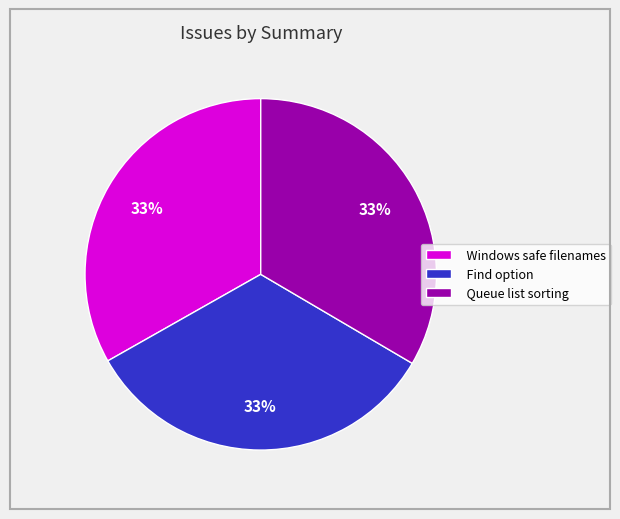

To the nearest percent, what is the average slice percentage?

33%